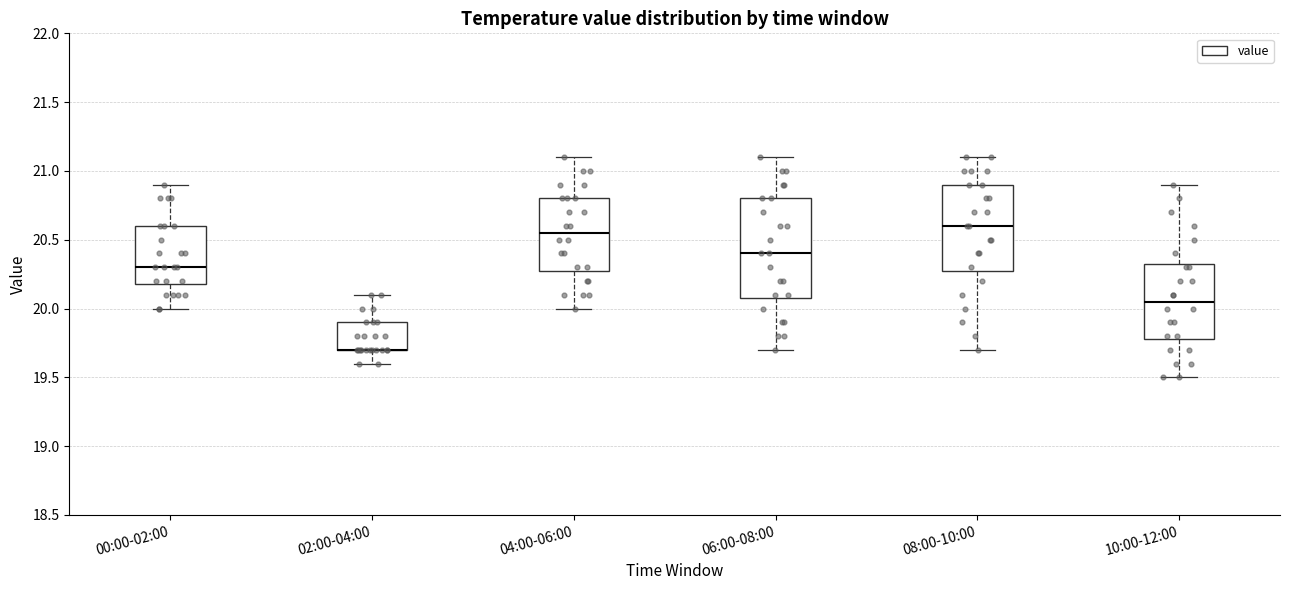

Where is the upper edge of the box for 08:00-10:00 on the y-axis? The values are not printed on the chart, so give them approximately, as read against the axis.

20.90